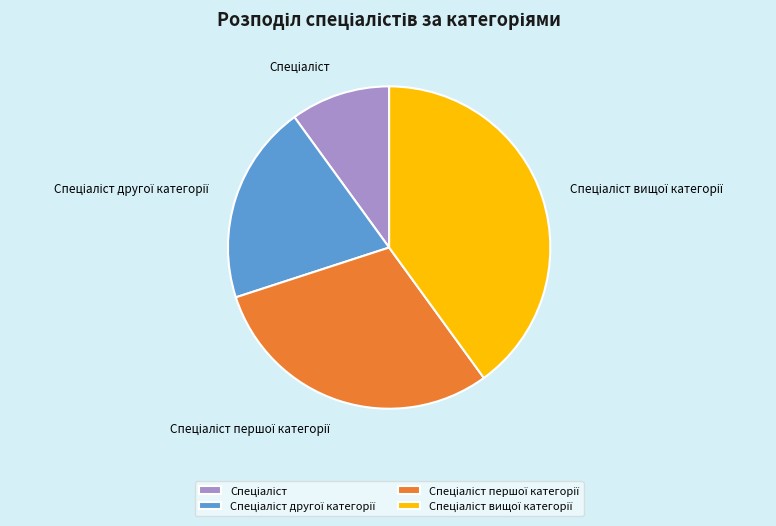

Is there a majority slice in this chart?

No